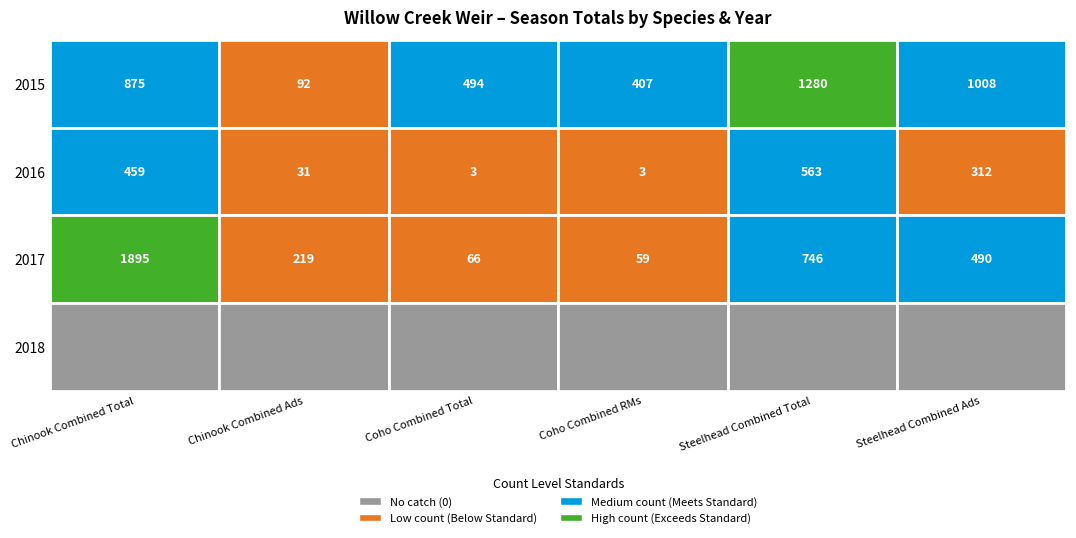

What is the difference between the maximum and minimum values in the 2015 series?

1188